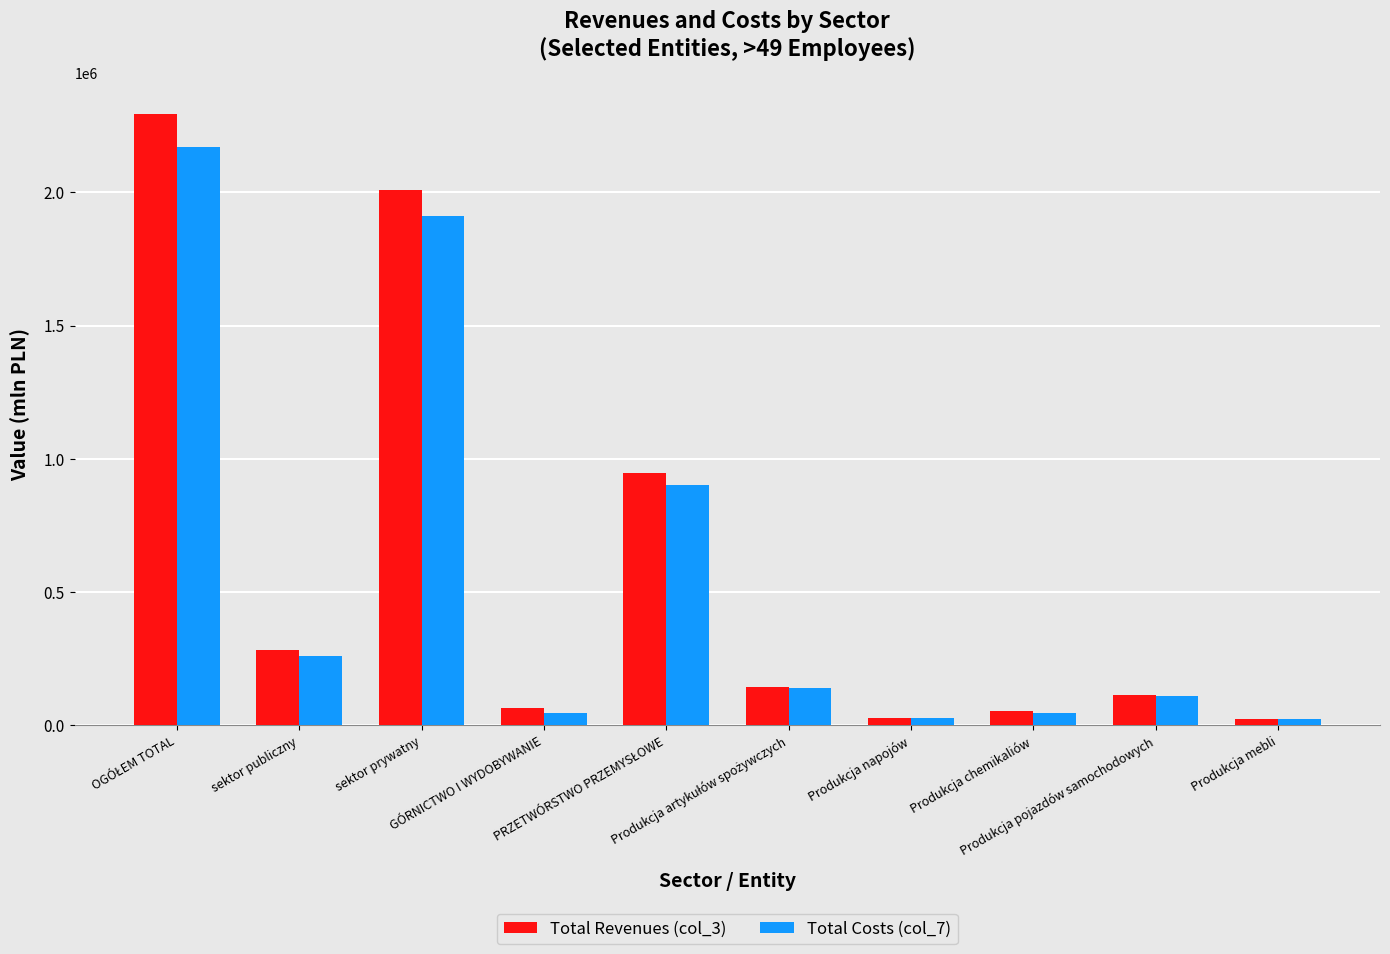

What is the difference between the maximum and second lowest values in the Total Revenues (col_3) series?

2265033.9